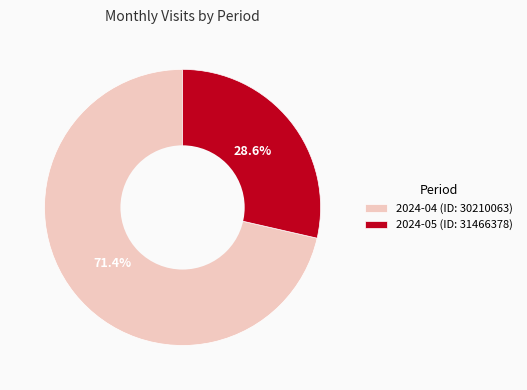

Does 2024-04 (ID: 30210063) account for over 50% of the chart?

Yes